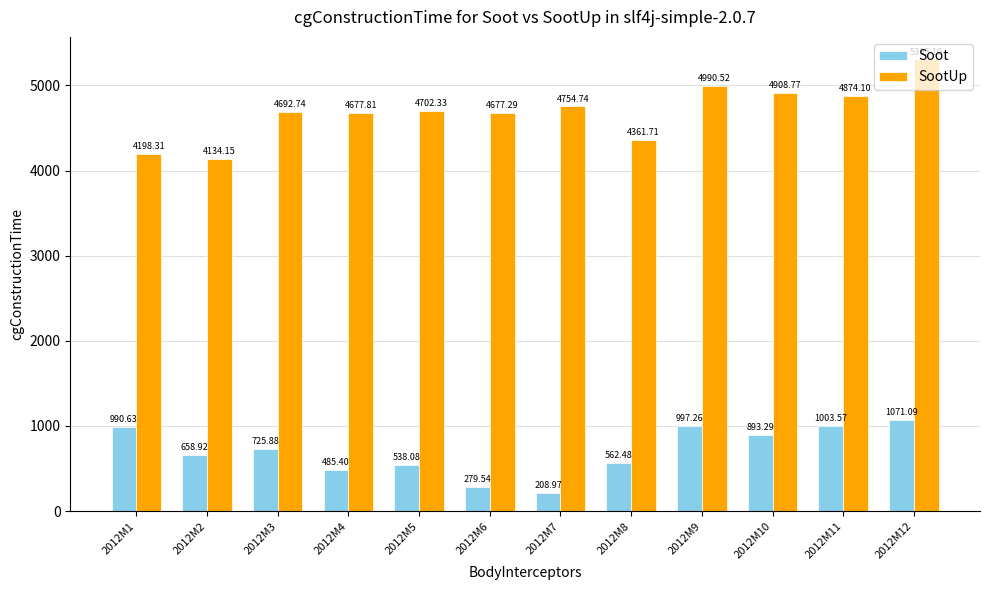

Are the bars horizontal?

No